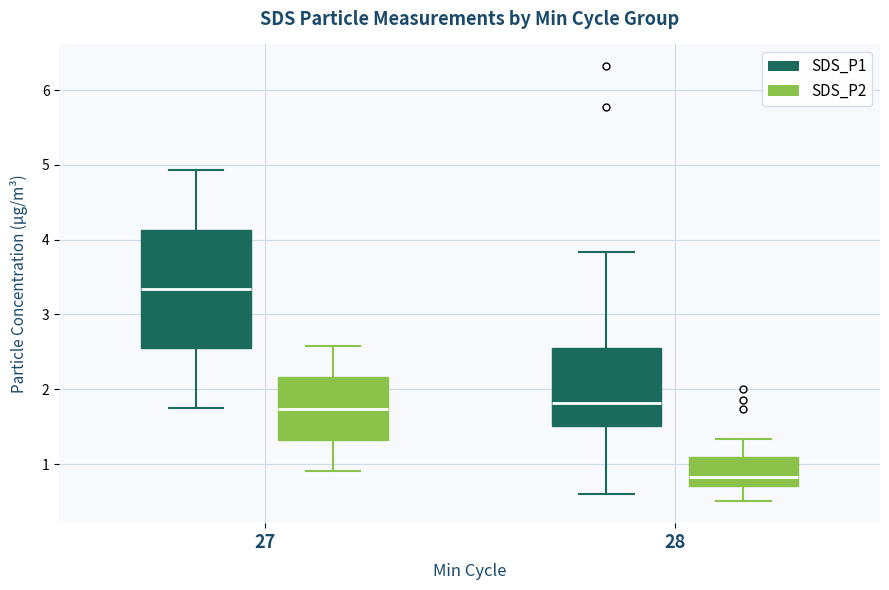

Reading left to right, read every box against the y-axis: the position of its median line, the range the box covers, and the ends of its whiskers. The values are not printed on the chart, so give them approximately, as read against the axis.

27 (SDS_P1): median 3.3, box 2.5 to 4.1, whiskers 1.8 to 4.9
27 (SDS_P2): median 1.7, box 1.3 to 2.2, whiskers 0.9 to 2.6
28 (SDS_P1): median 1.8, box 1.5 to 2.6, whiskers 0.6 to 3.8
28 (SDS_P2): median 0.8, box 0.7 to 1.1, whiskers 0.5 to 1.3